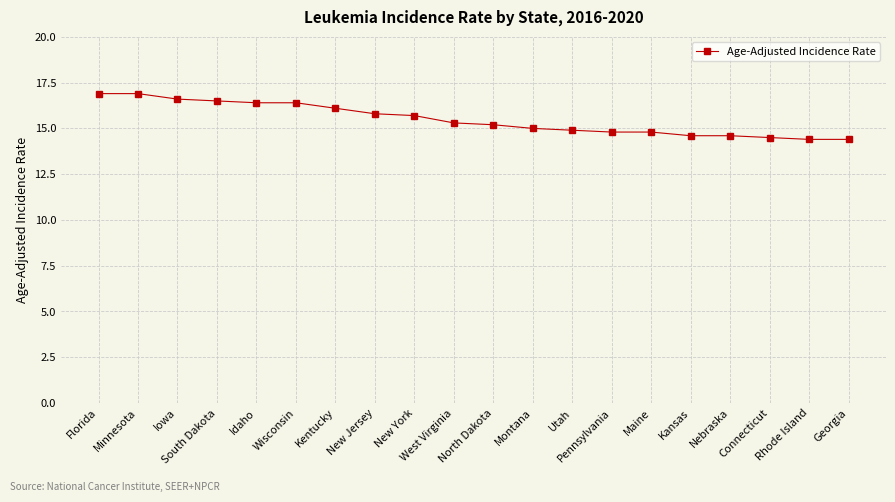

Reading left to right, what are all the values shown in this chart?

16.9	16.9	16.6	16.5	16.4	16.4	16.1	15.8	15.7	15.3	15.2	15.0	14.9	14.8	14.8	14.6	14.6	14.5	14.4	14.4